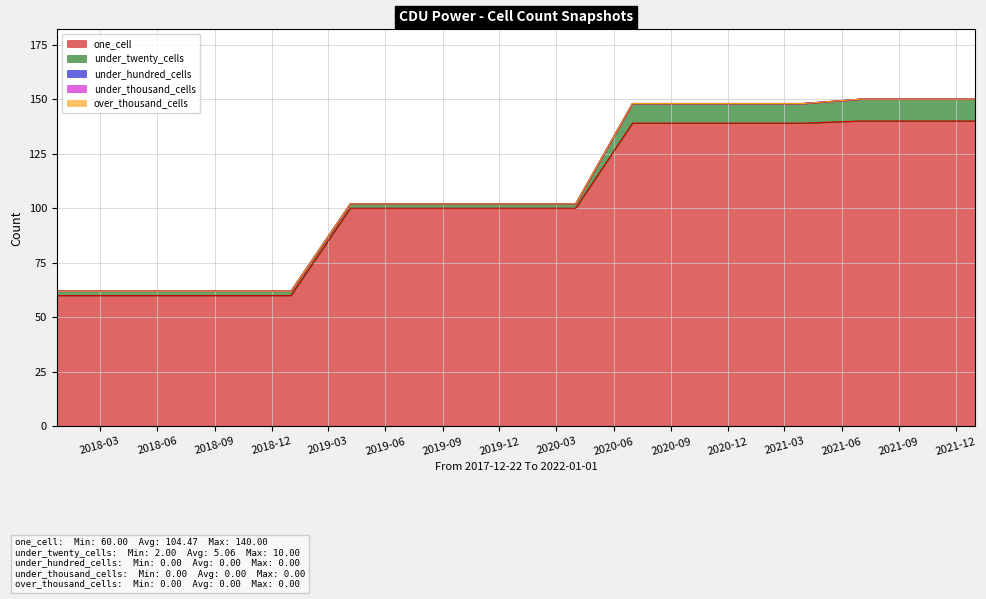

Count the number of categories in the chart.

17